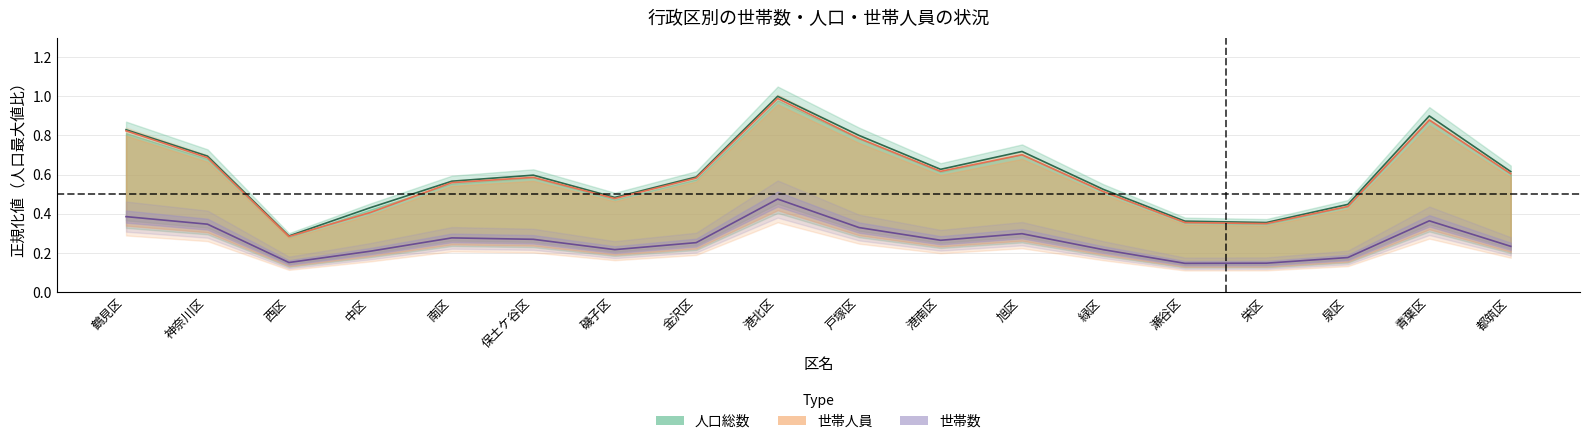

At which label is 世帯人員 closest to 0?

西区